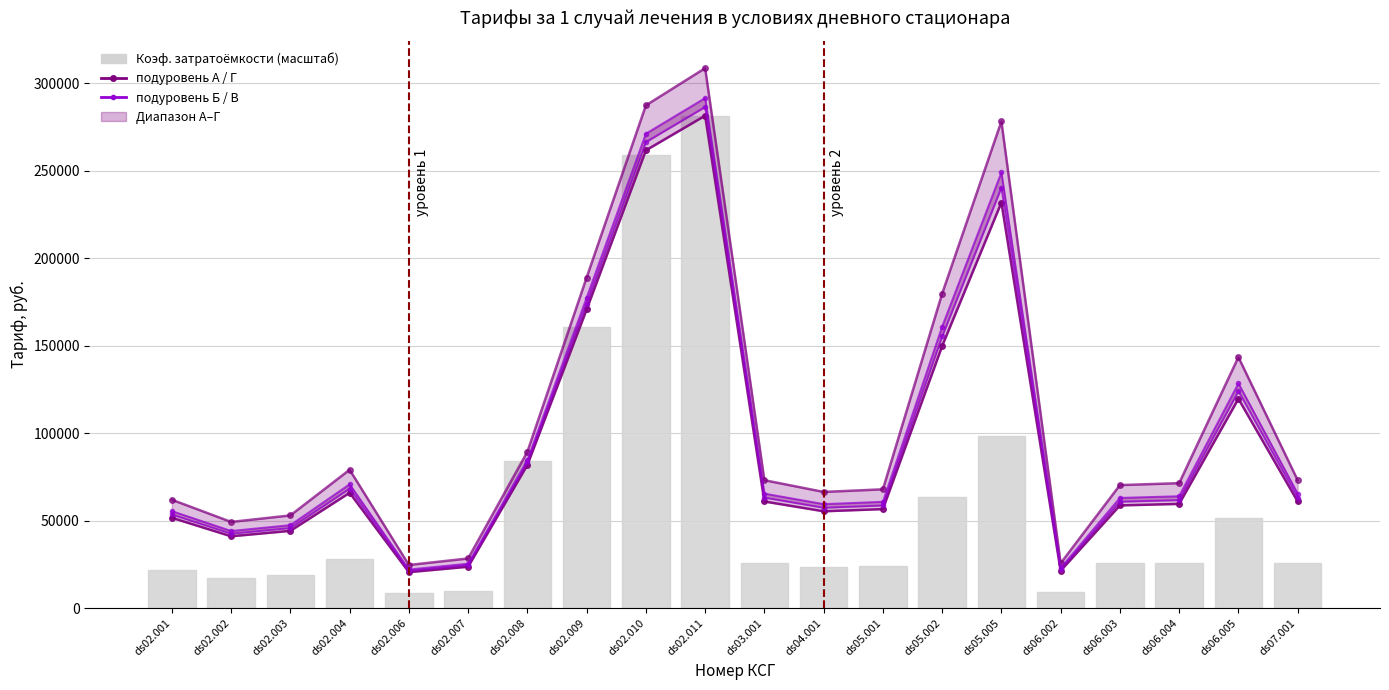

What is the value of the подуровень В bar at the 20th from the left?

65415.6